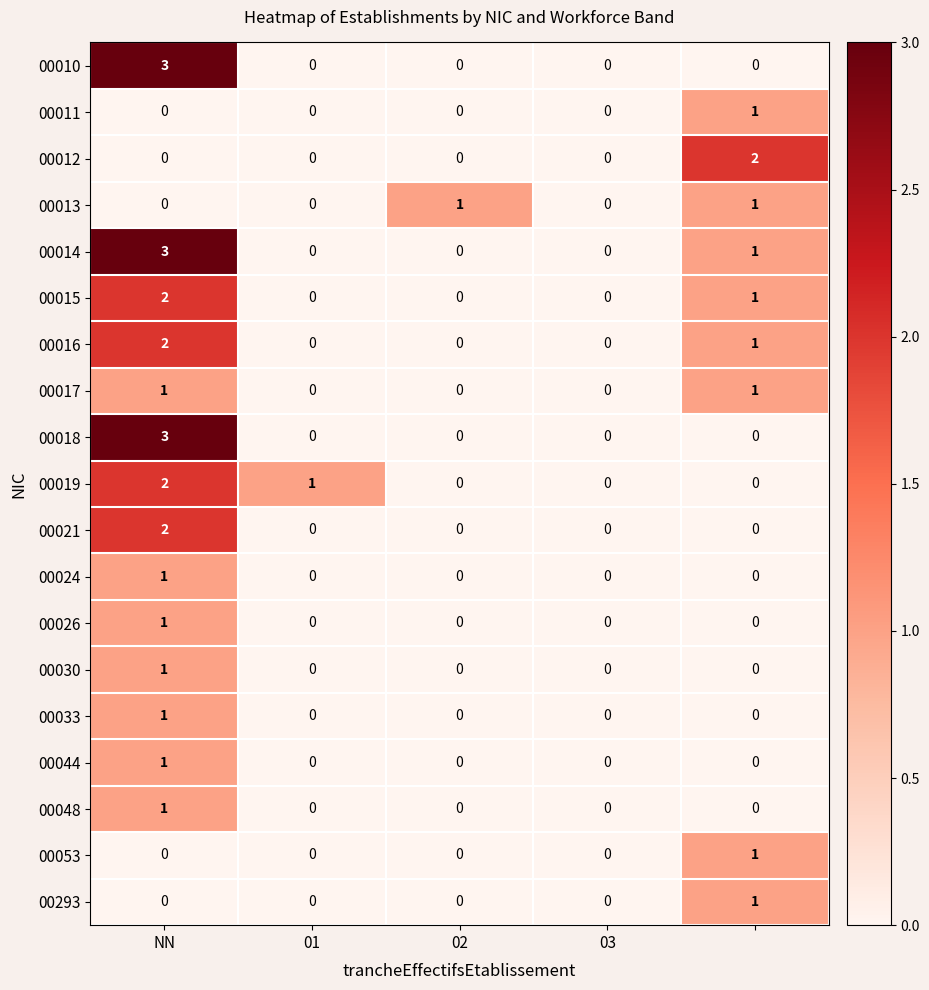

How many data points does each series have?

5